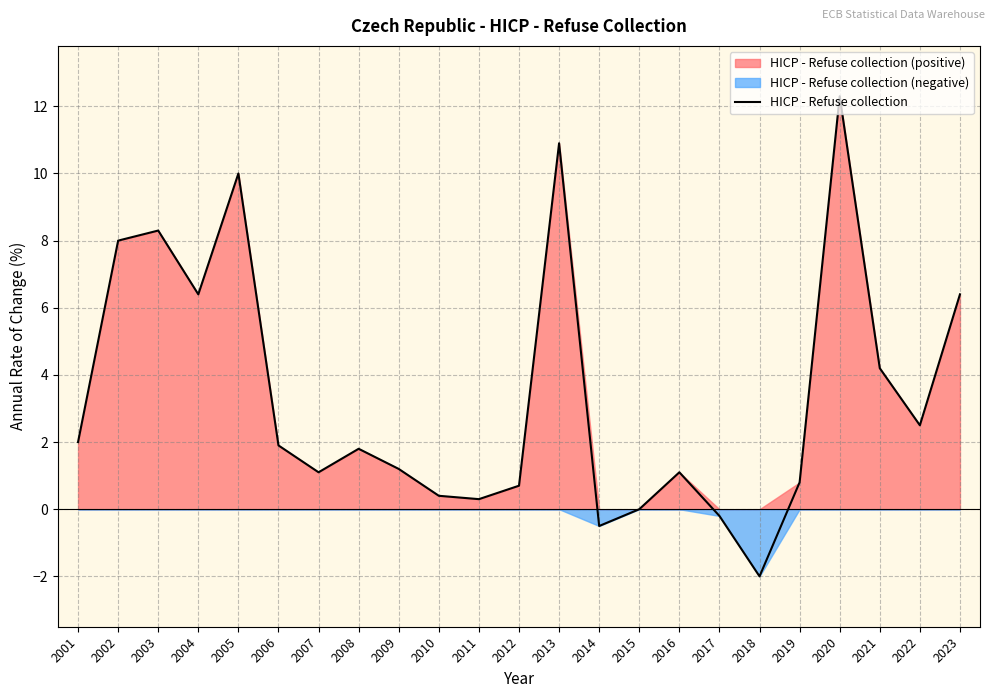

What is the greatest value displayed?

12.3